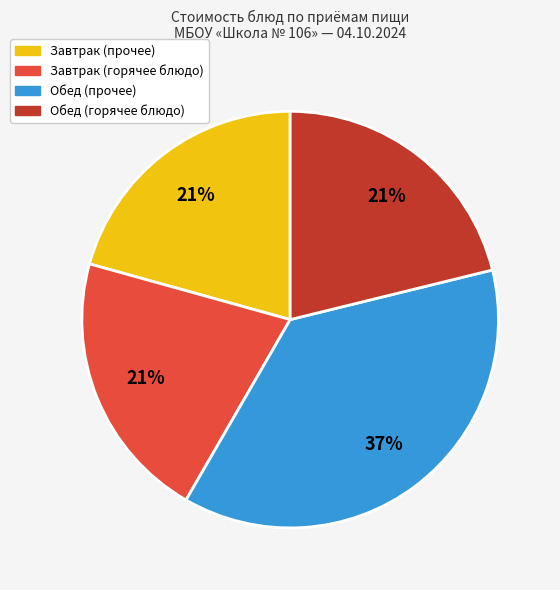

Is there a majority slice in this chart?

No